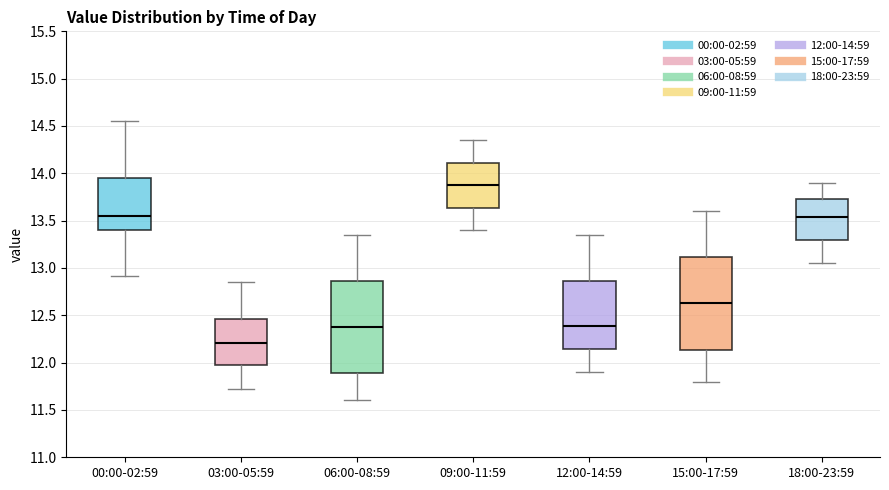

Which box has the lowest median line?

03:00-05:59